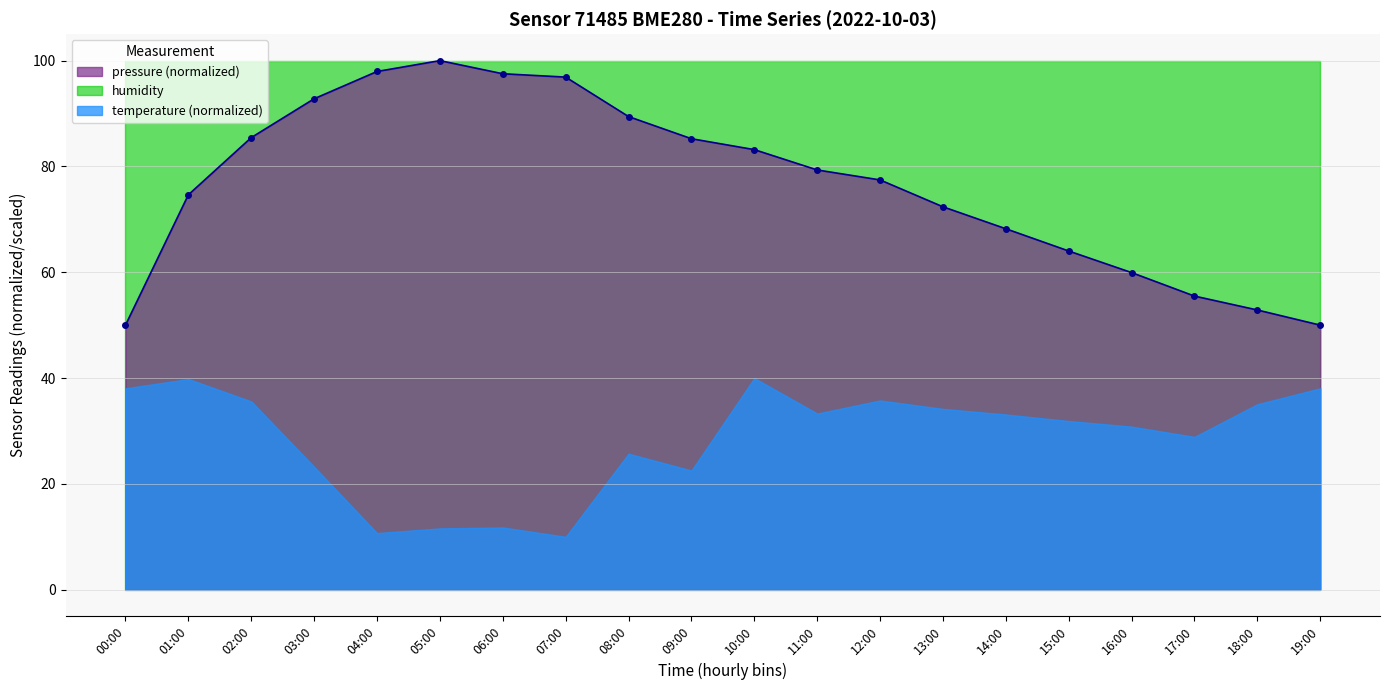

How many lines are shown in the chart?

1